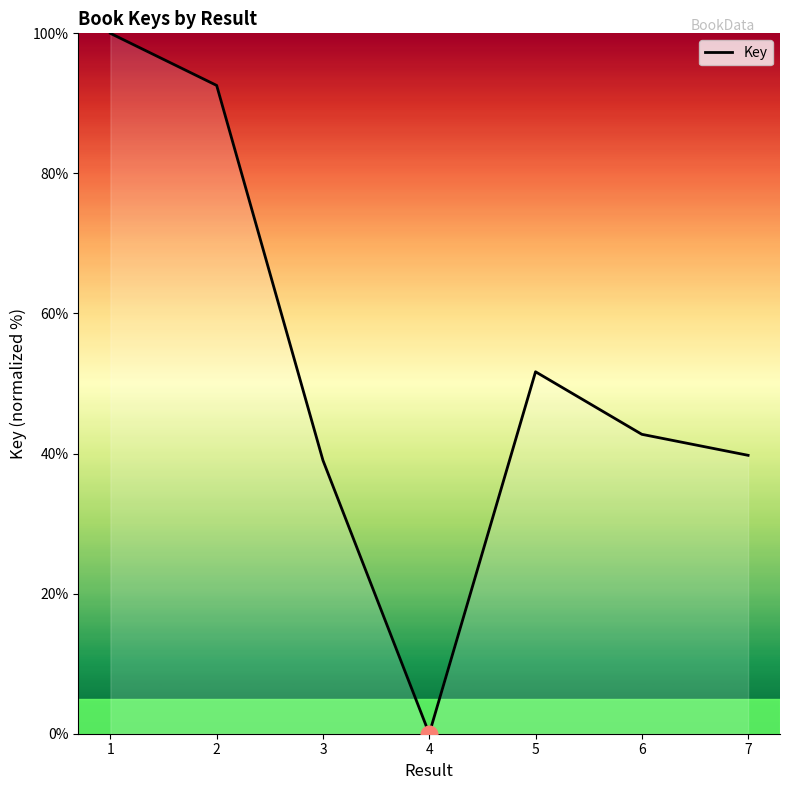

Reading left to right, list all the values displayed in this chart.

100.0	92.6	39.0	0.0	51.7	42.7	39.7